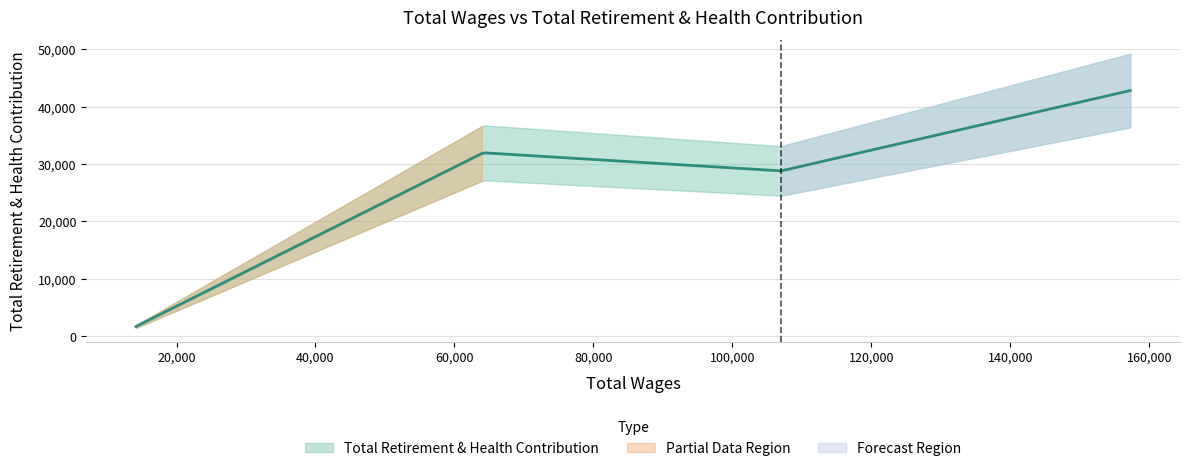

The chart shows a value of 63278 at 157257.0. True or false?

False